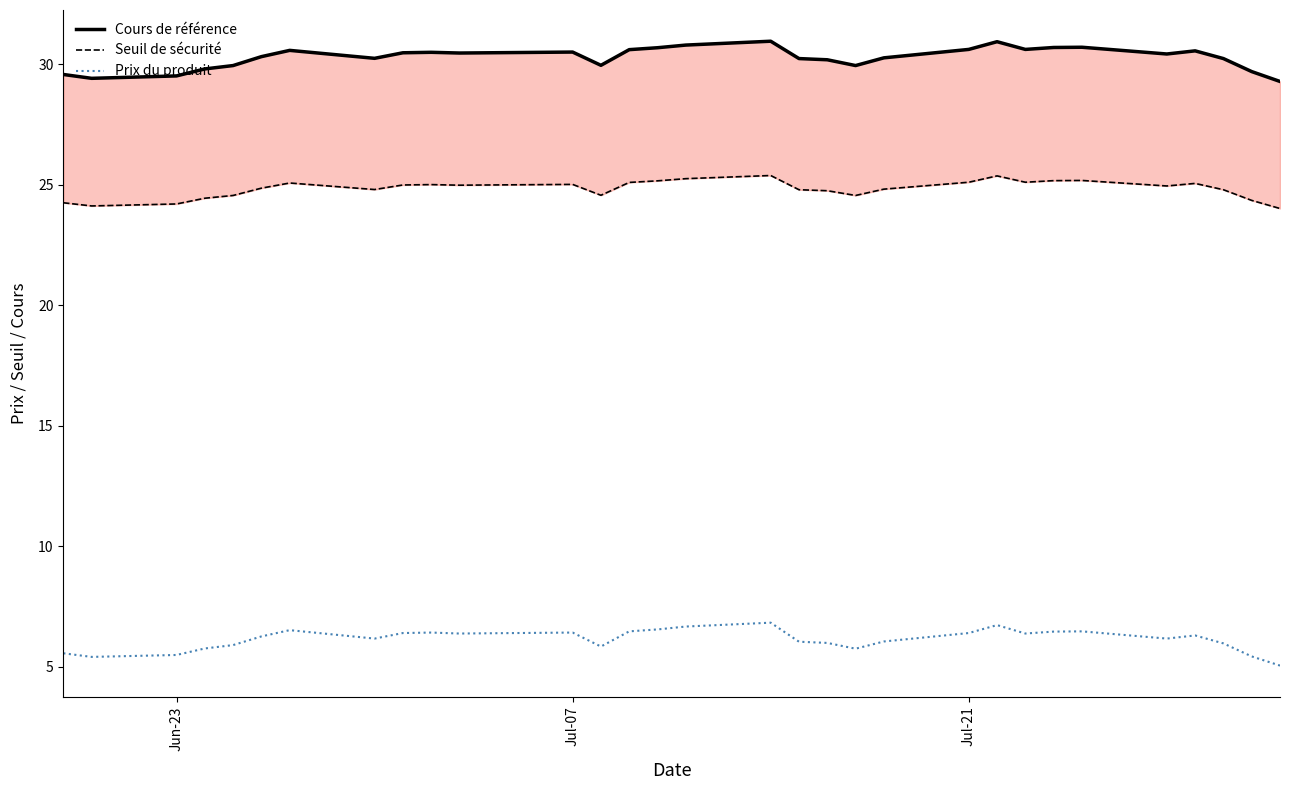

What is the average value of the Seuil de sécurité series?

24.8